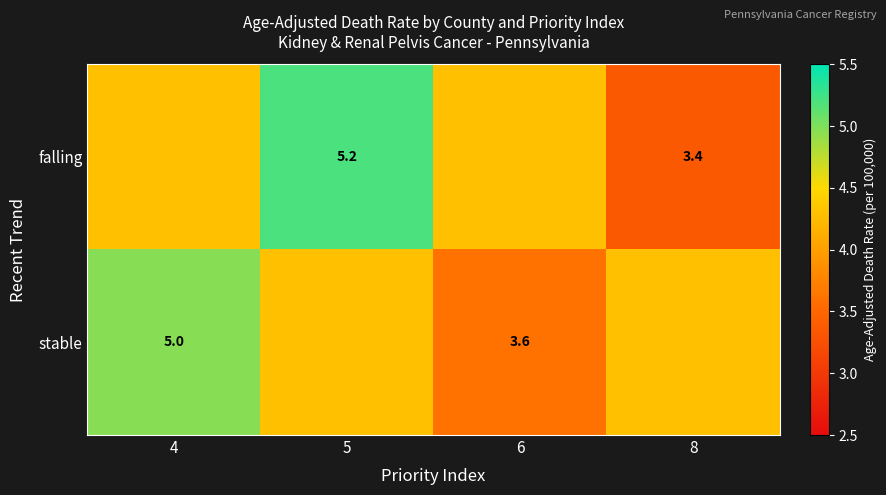

Rank the series by their maximum value, from highest to lowest.

falling, stable